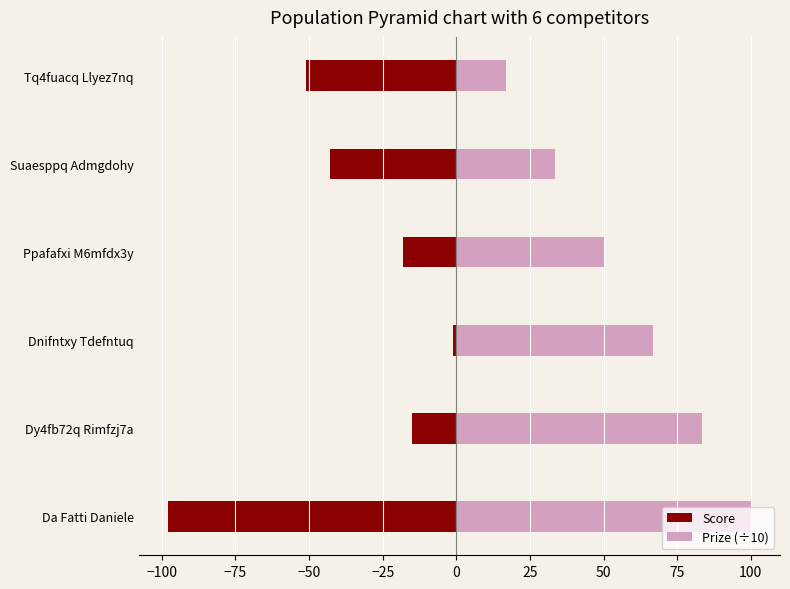

Rank the series at Dy4fb72q Rimfzj7a from lowest to highest value.

Score, Prize (÷10)